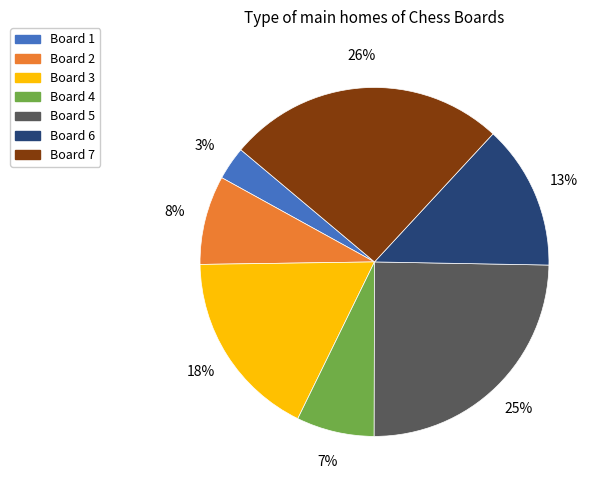

What is the ratio of the value at Board 6 to the value at Board 5?

0.5